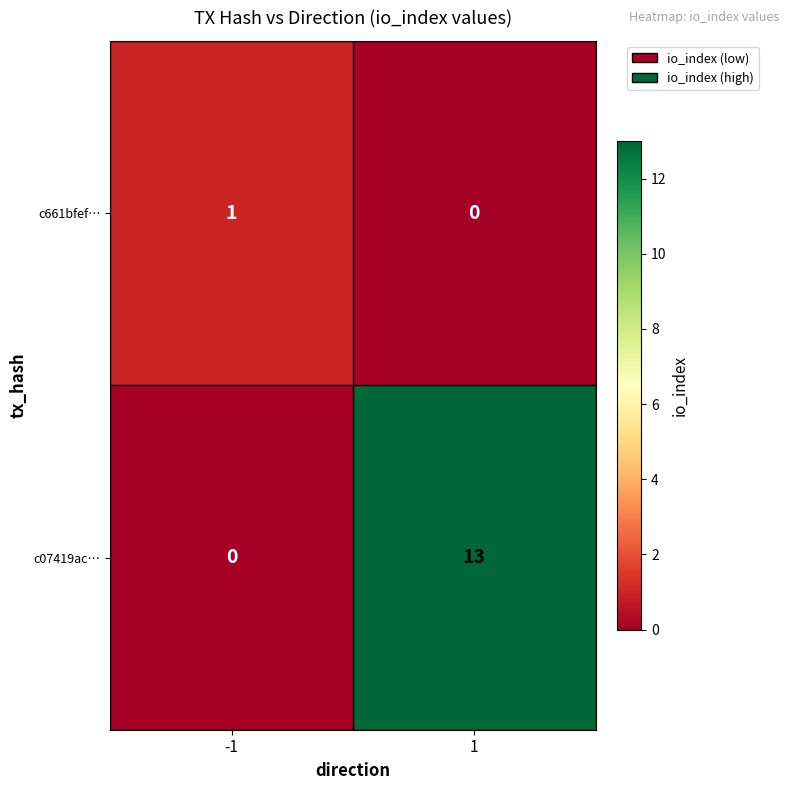

Count the number of data series in this chart.

2